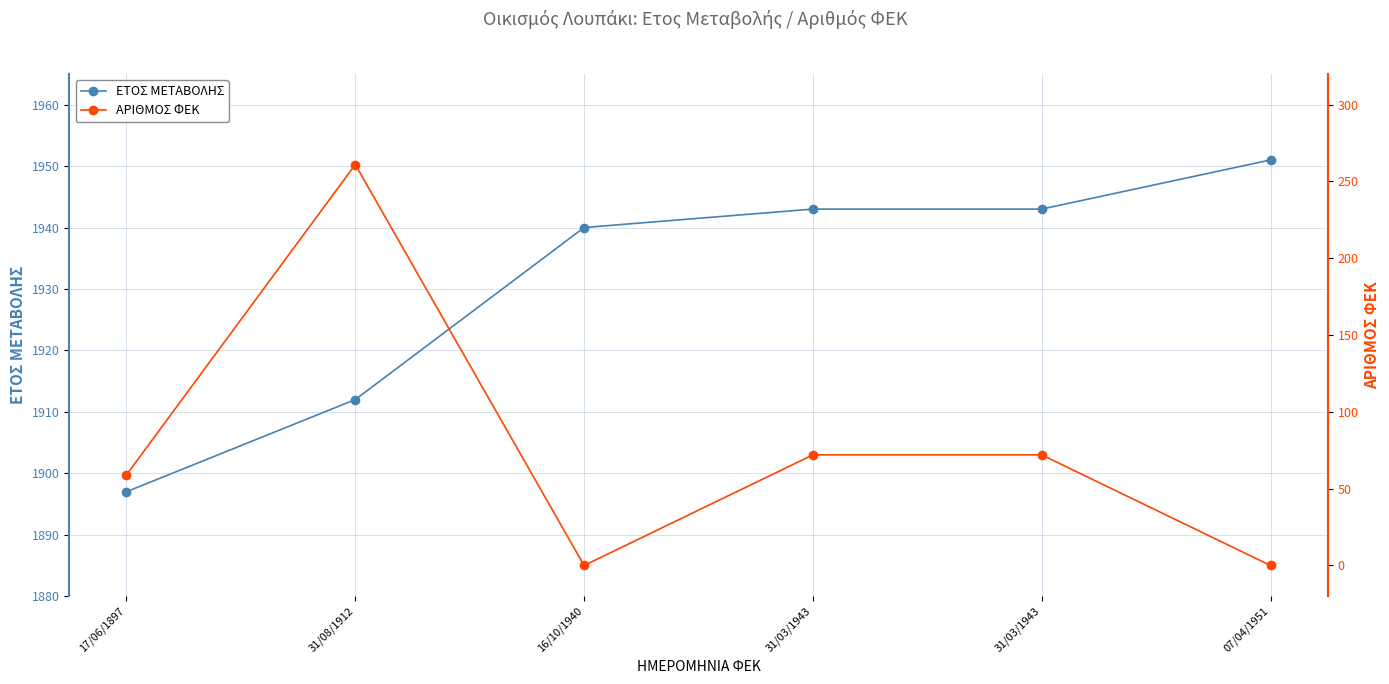

Which series has the largest total across all categories?

ΕΤΟΣ ΜΕΤΑΒΟΛΗΣ